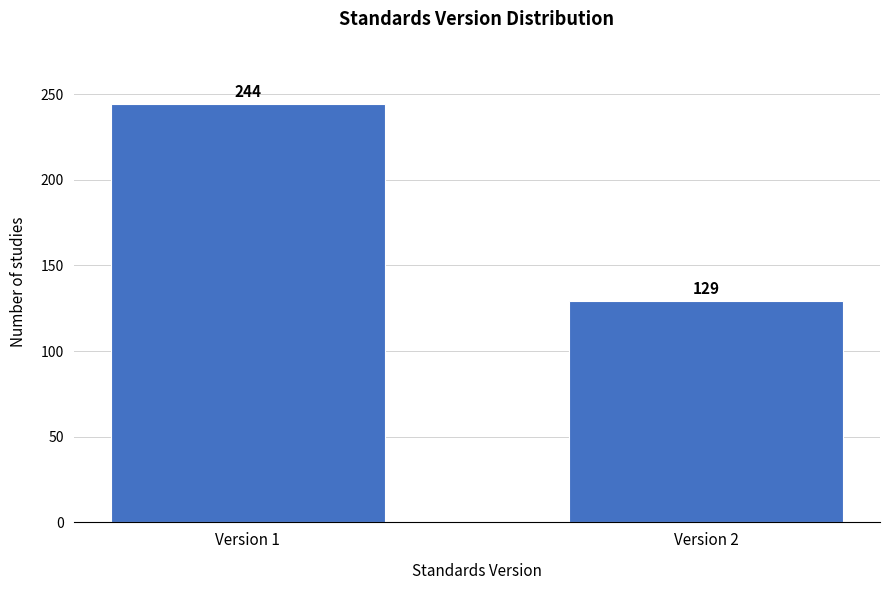

Reading left to right, what are all the values shown in this chart?

244	129